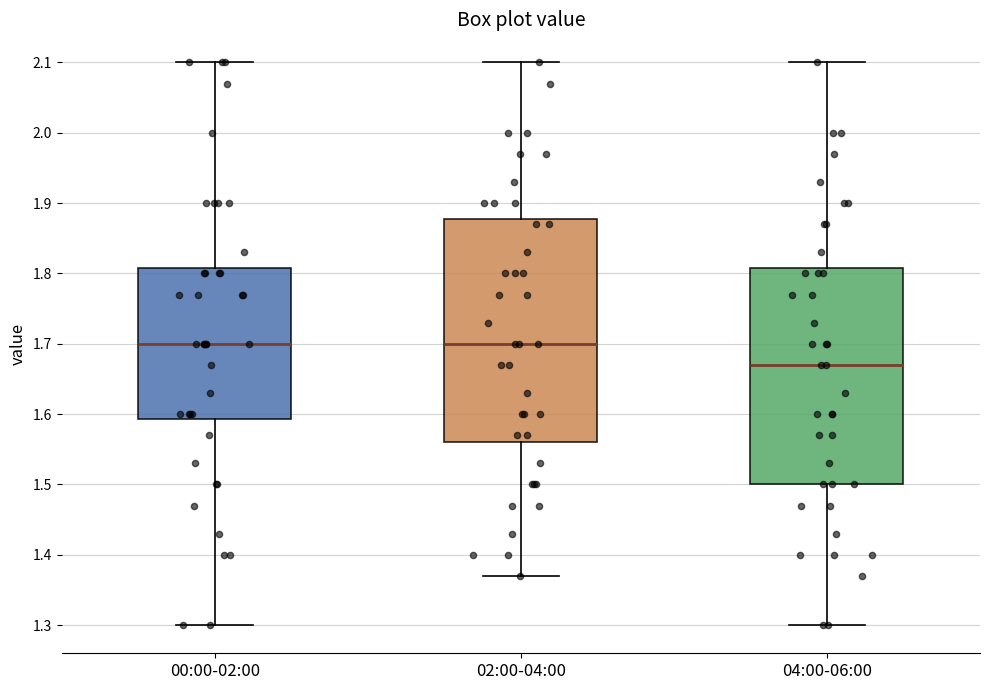

Where does the lower whisker of the box for 04:00-06:00 end on the y-axis? The values are not printed on the chart, so give them approximately, as read against the axis.

1.30